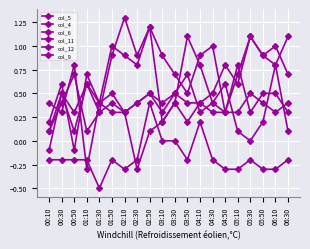

How many negative values does the col_12 series have?

1